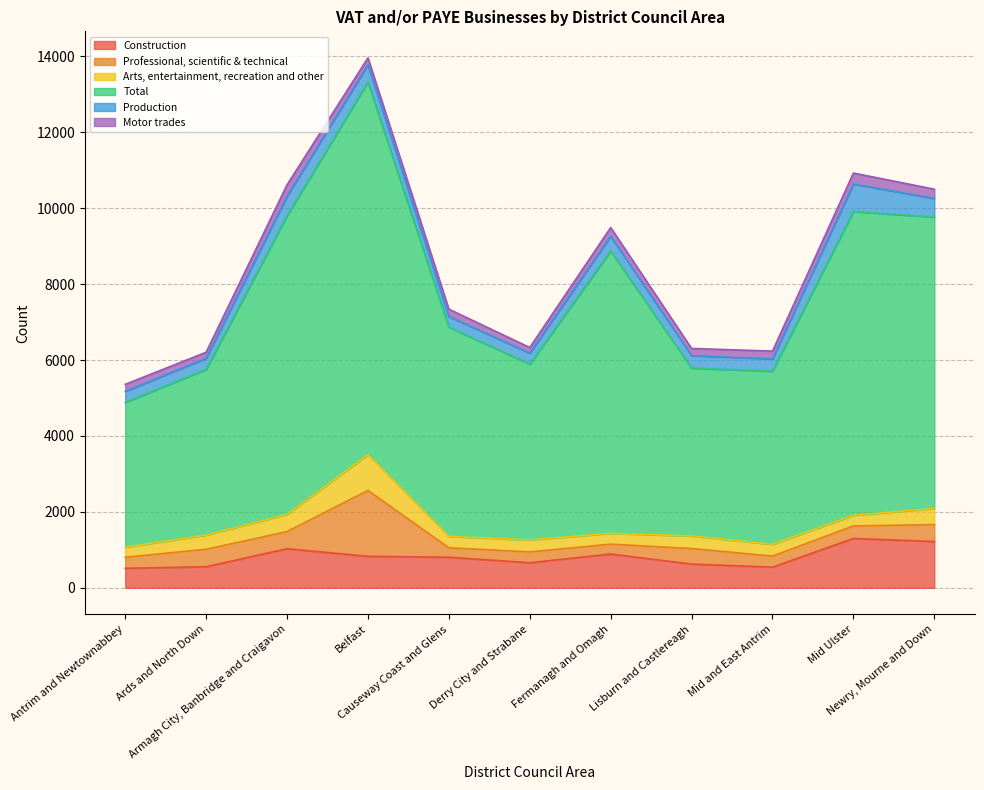

Which series has the largest range (max minus min)?

Total